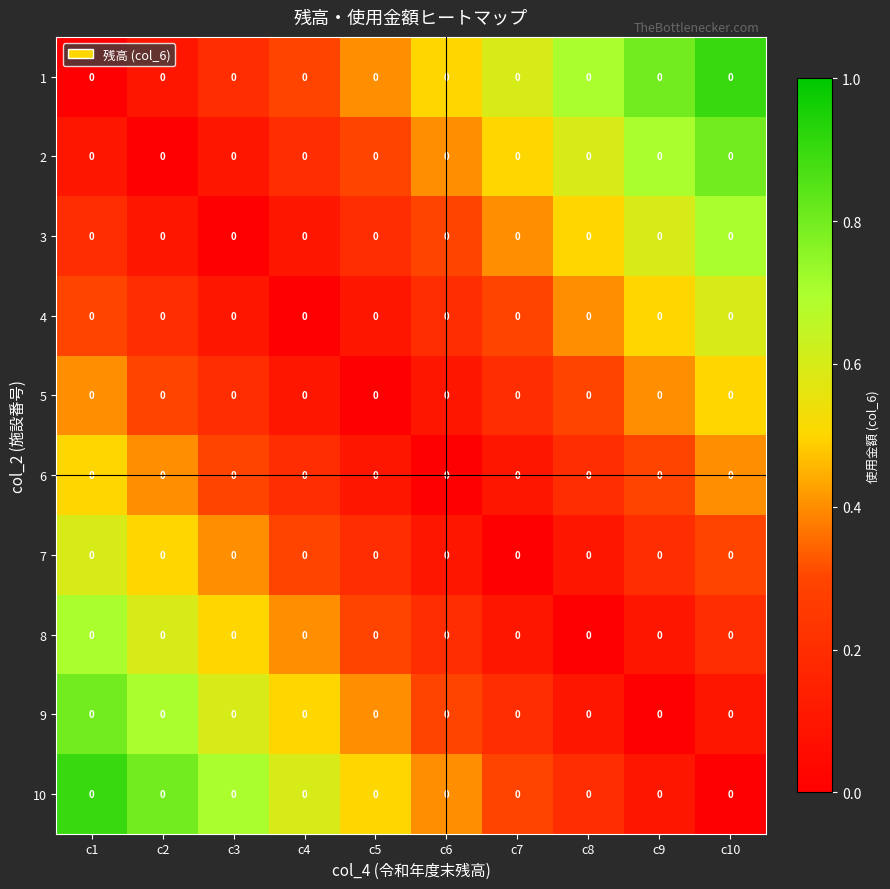

What is the total value across all series at c10?

4.5